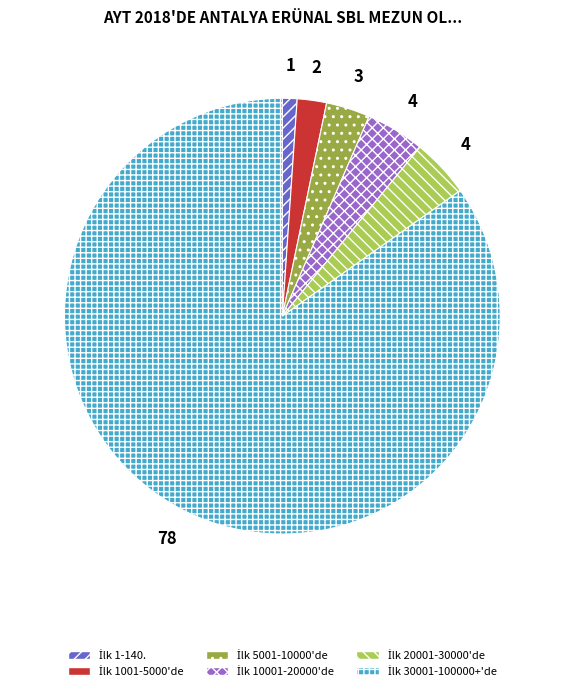

Is there any slice that represents more than half of the pie?

Yes